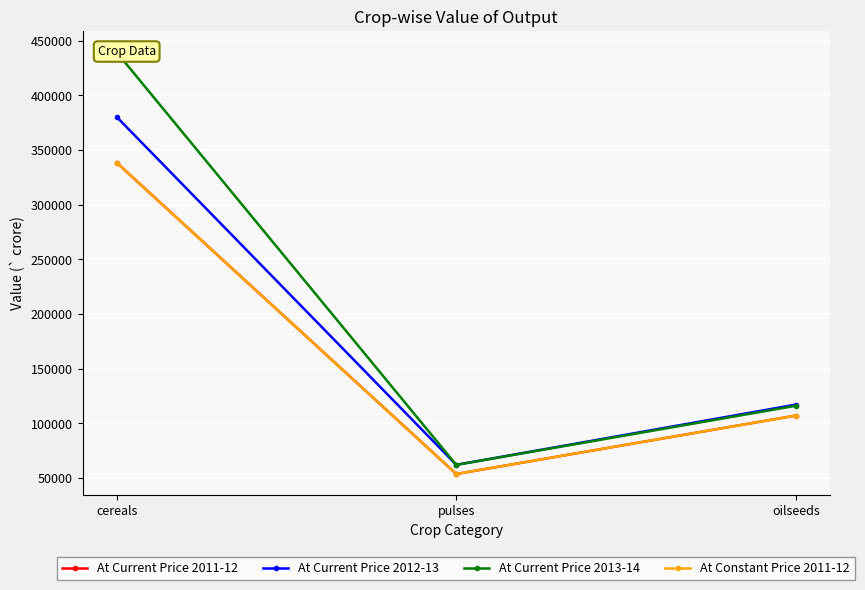

What is the difference between the At Current Price 2012-13 values at pulses and oilseeds?

55096